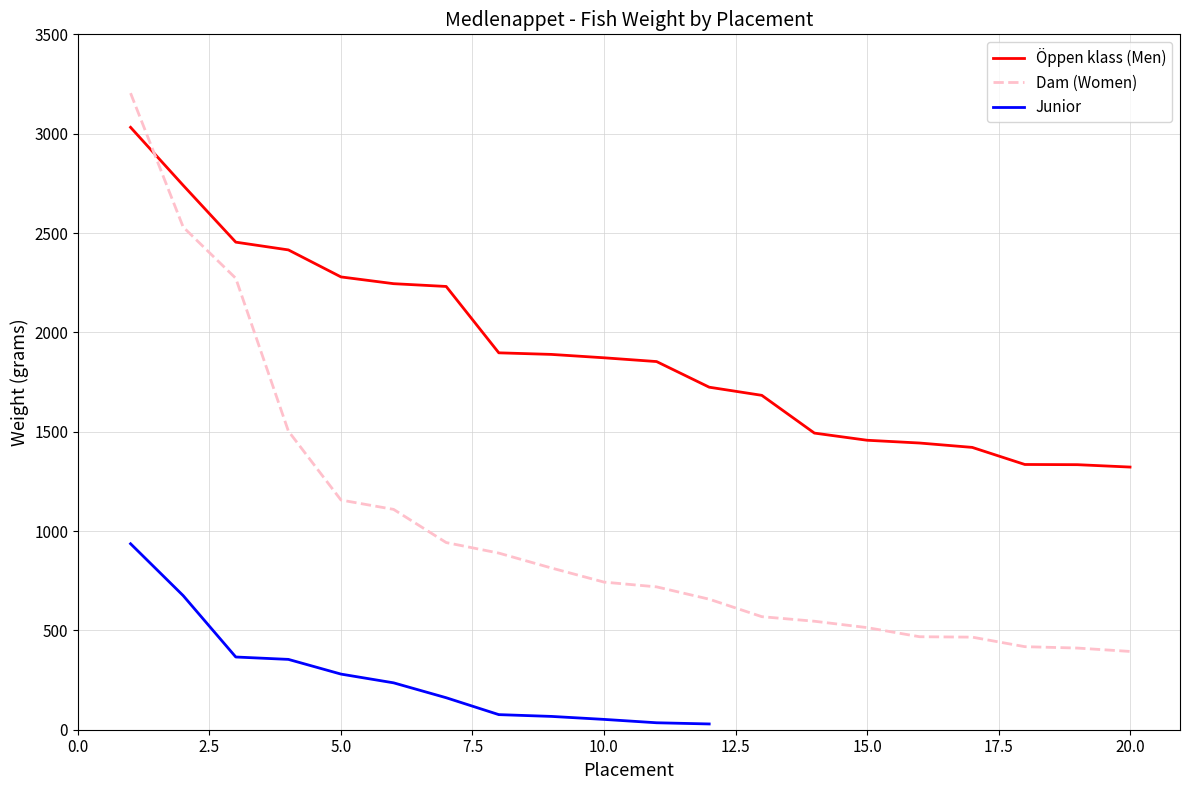

What is the minimum value for Öppen klass (Men)?

1322